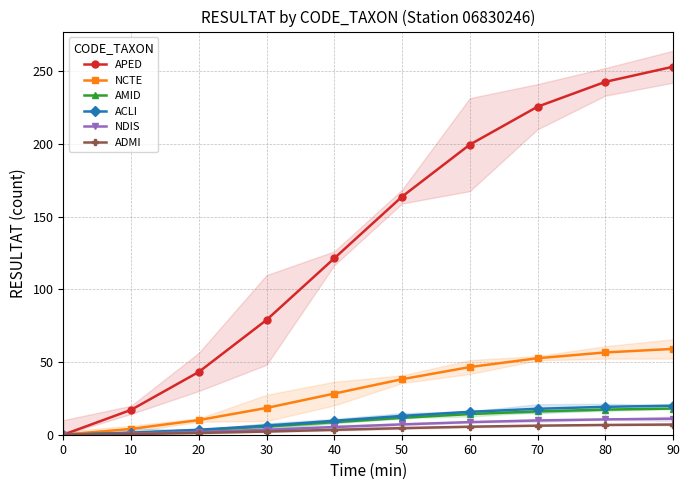

Reading left to right, extract all data points from this chart.

APED: 0.0	17.1	43.2	78.9	121.3	163.7	199.4	225.5	242.6	253.0
NCTE: 0.0	4.0	10.1	18.4	28.3	38.2	46.5	52.6	56.6	59.0
AMID: 0.0	1.2	3.1	5.6	8.6	11.6	14.2	16.0	17.3	18.0
ACLI: 0.0	1.3	3.4	6.2	9.6	12.9	15.8	17.8	19.2	20.0
NDIS: 0.0	0.7	1.9	3.4	5.3	7.1	8.7	9.8	10.5	11.0
ADMI: 0.0	0.5	1.2	2.2	3.4	4.5	5.5	6.2	6.7	7.0